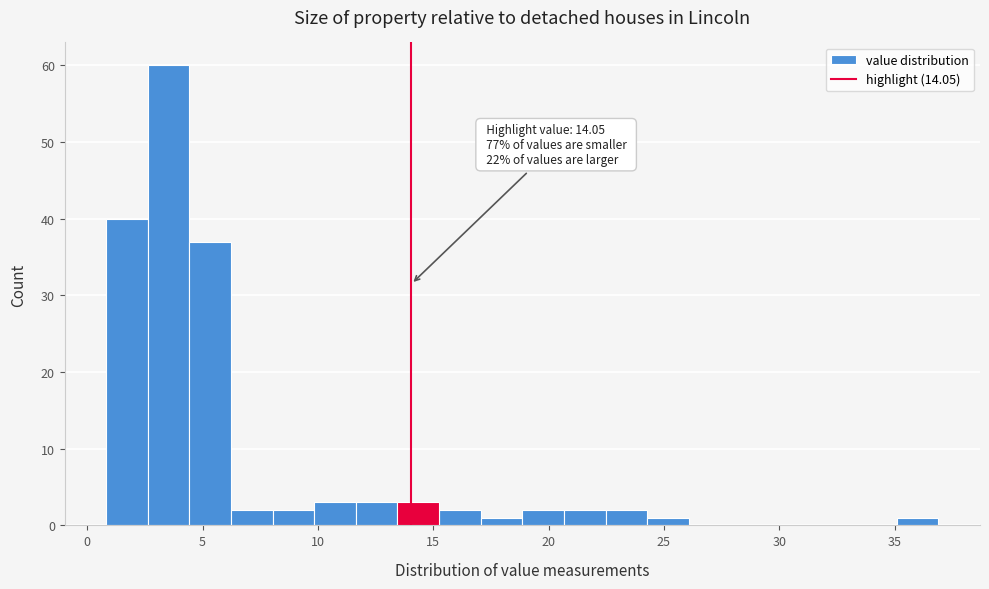

Around what value on the x-axis is the tallest bar? Give the approximate position of its centre, as read against the axis.

3.5